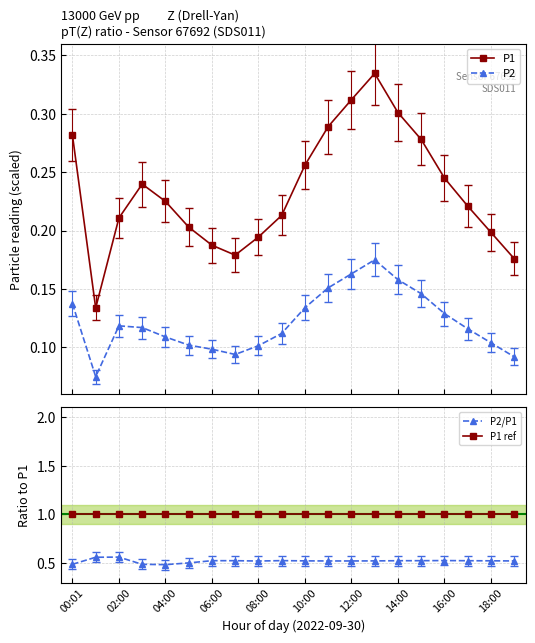

Does the chart display data point markers on the line(s)?

Yes